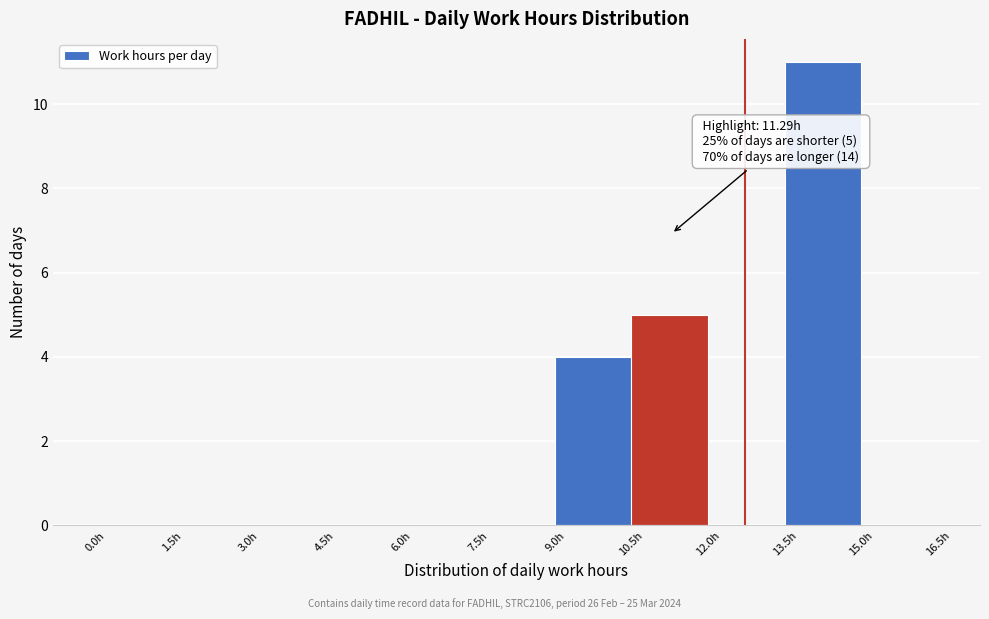

Which range on the x-axis has the tallest bar?

13.5 to 15.0